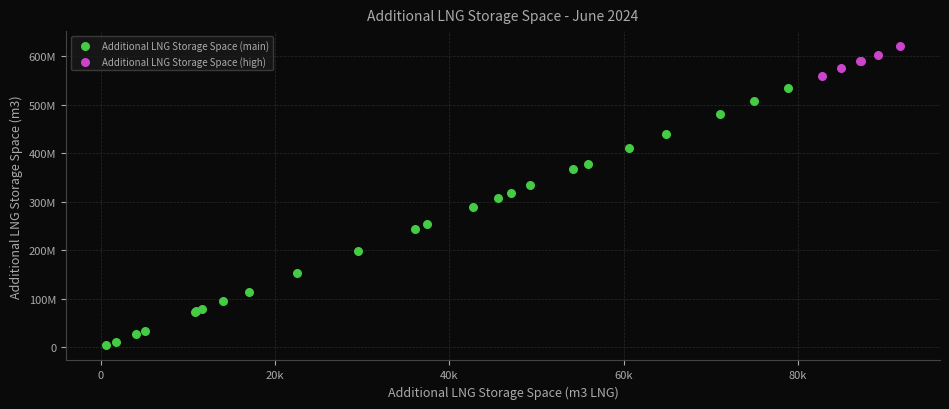

What are all the series names shown in the legend?

Additional LNG Storage Space (main), Additional LNG Storage Space (high)